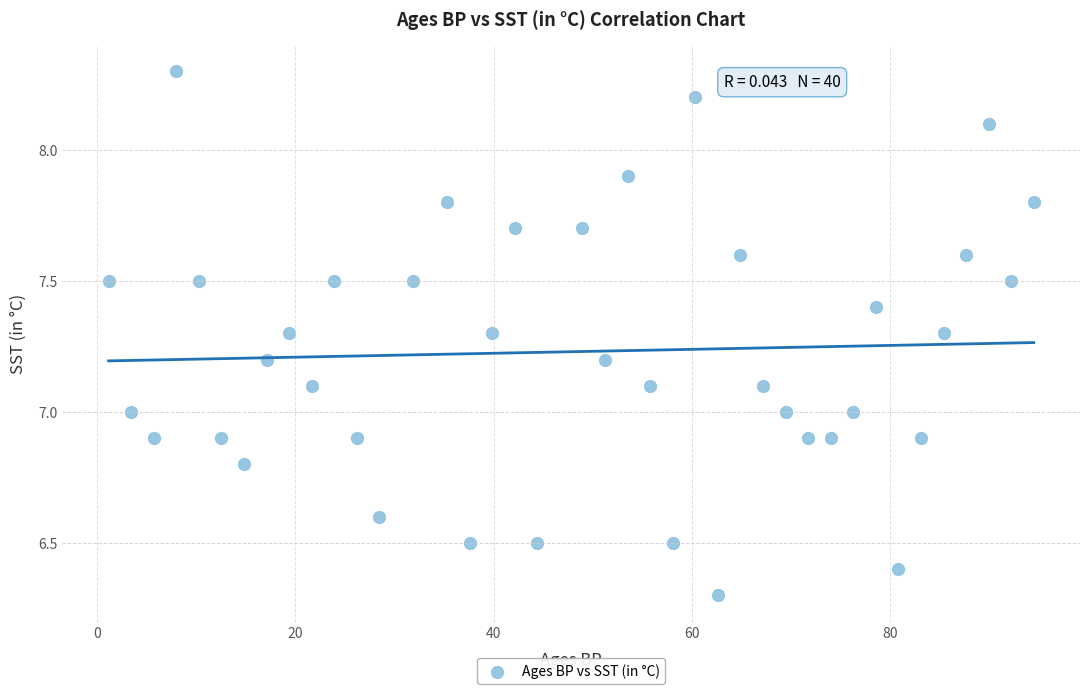

What is the range of X values (max minus min)?

93.4